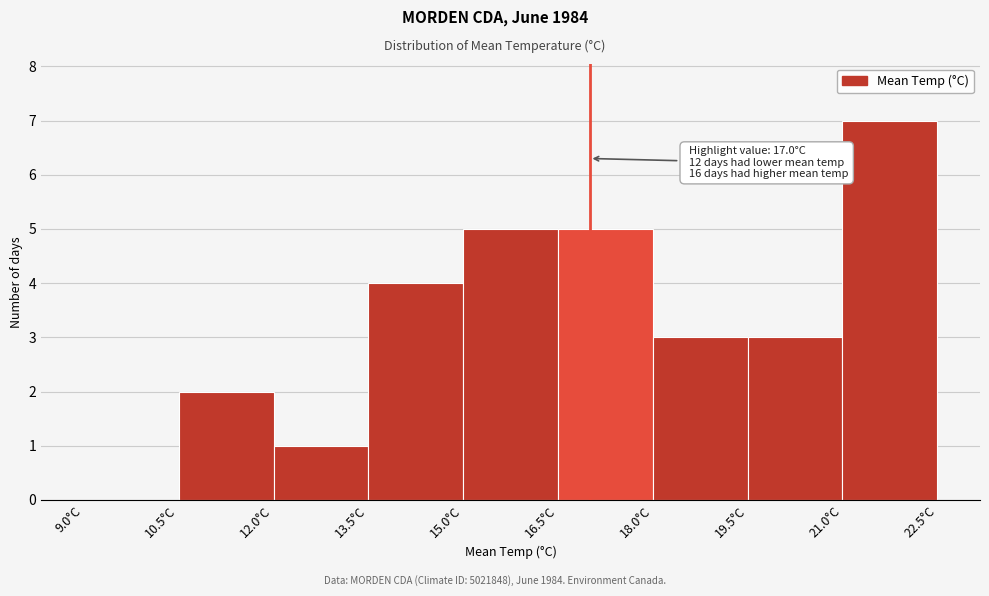

Which range on the x-axis has the tallest bar?

21.0 to 22.5